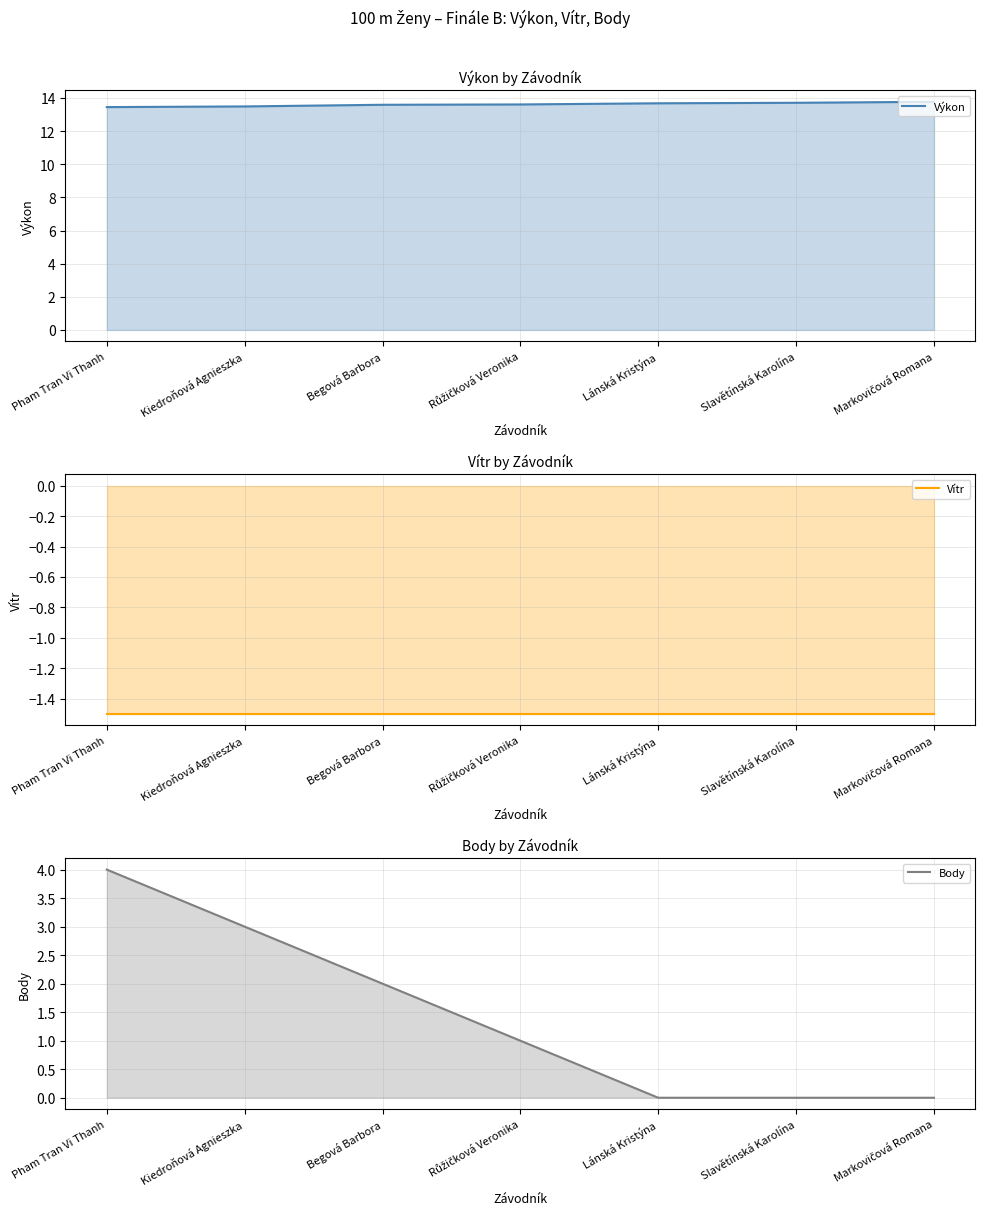

True or false: Vítr and Výkon intersect in this chart.

False